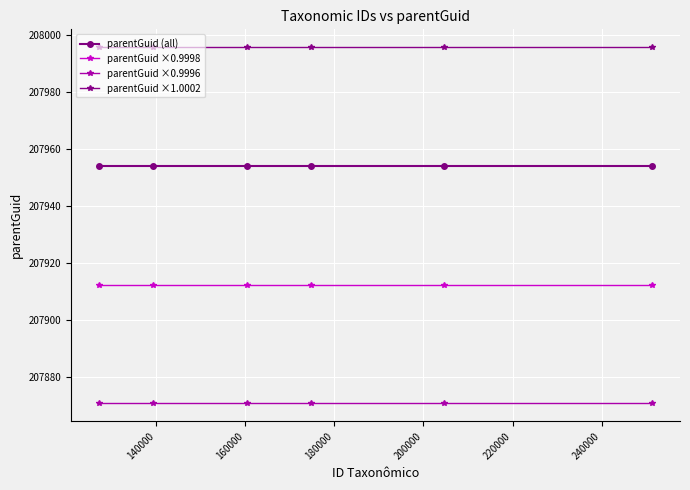

What are all the series names shown in the legend?

parentGuid (all), parentGuid ×0.9998, parentGuid ×0.9996, parentGuid ×1.0002